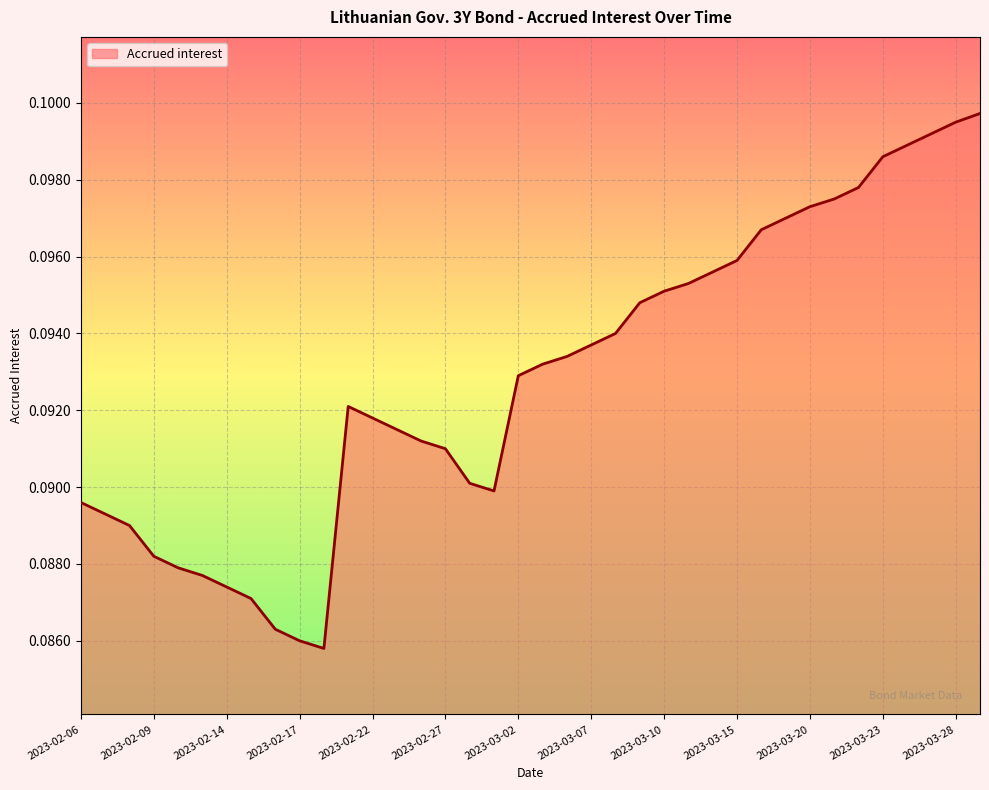

Reading left to right, extract all data points from this chart.

0.1	0.1	0.1	0.1	0.1	0.1	0.1	0.1	0.1	0.1	0.1	0.1	0.1	0.1	0.1	0.1	0.1	0.1	0.1	0.1	0.1	0.1	0.1	0.1	0.1	0.1	0.1	0.1	0.1	0.1	0.1	0.1	0.1	0.1	0.1	0.1	0.1	0.1